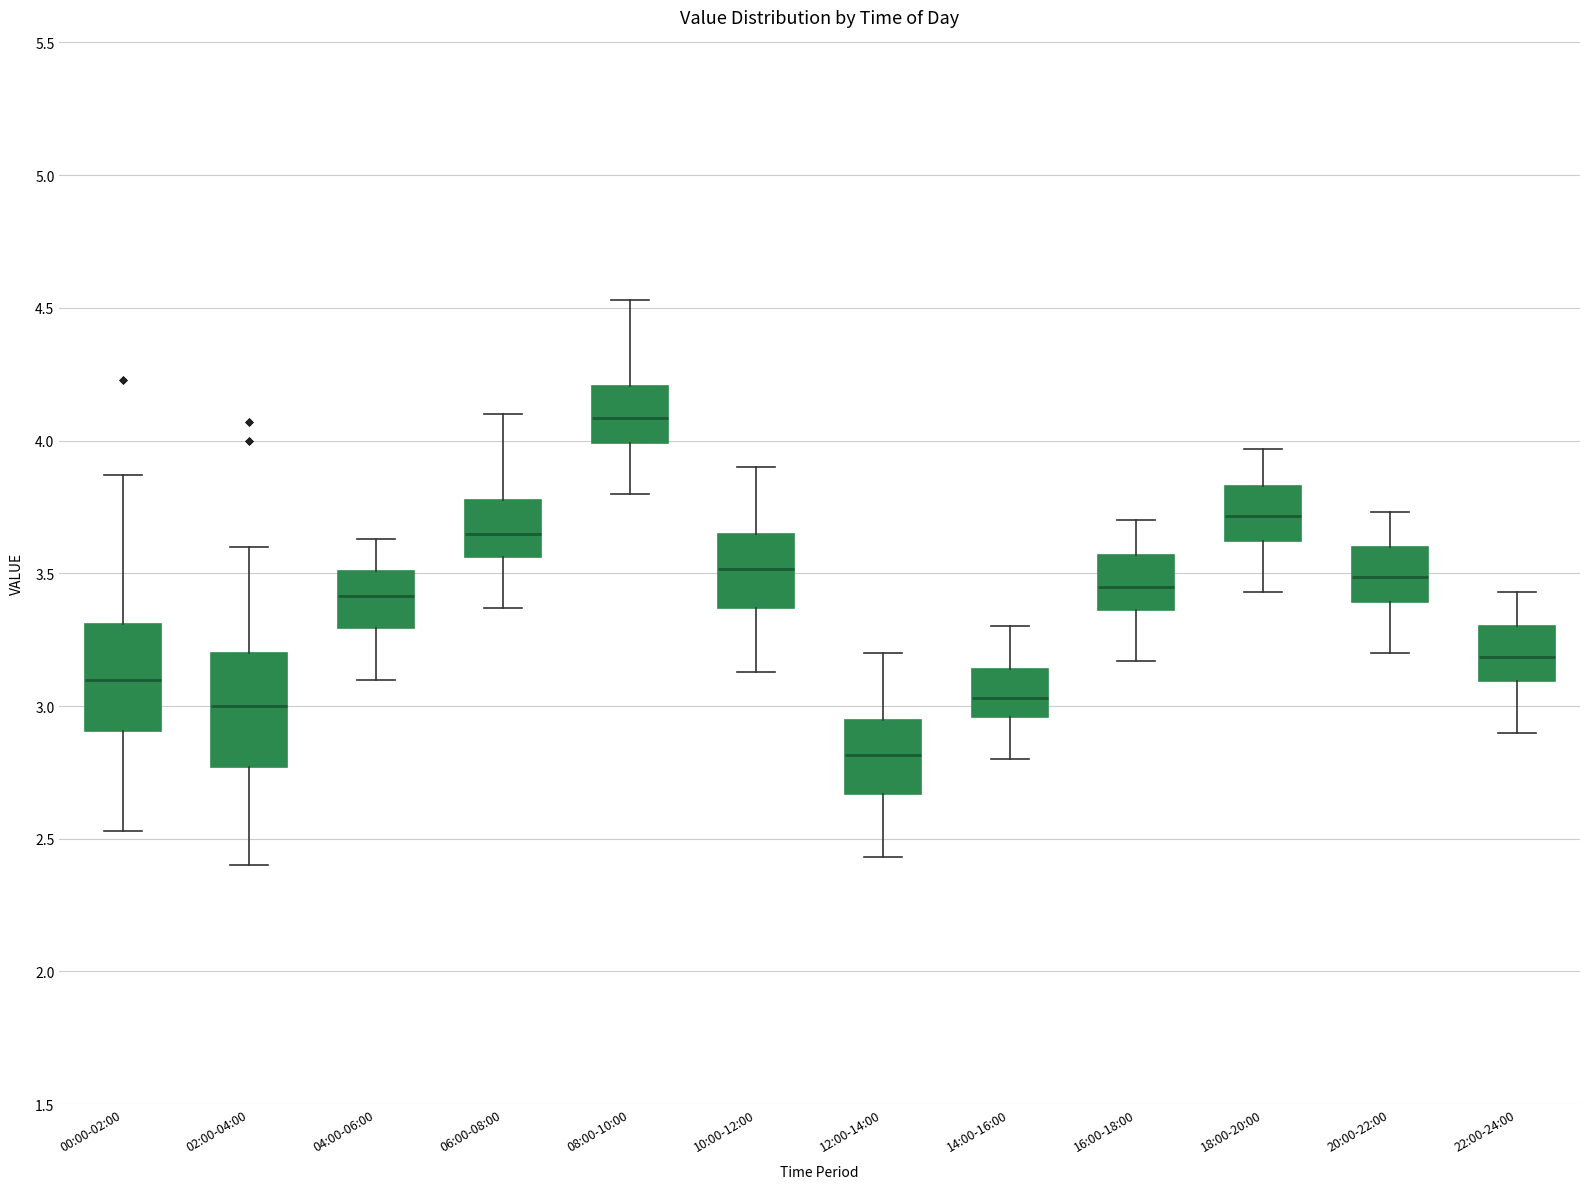

Where does the median line of the box for 12:00-14:00 sit on the y-axis? The values are not printed on the chart, so give them approximately, as read against the axis.

2.80